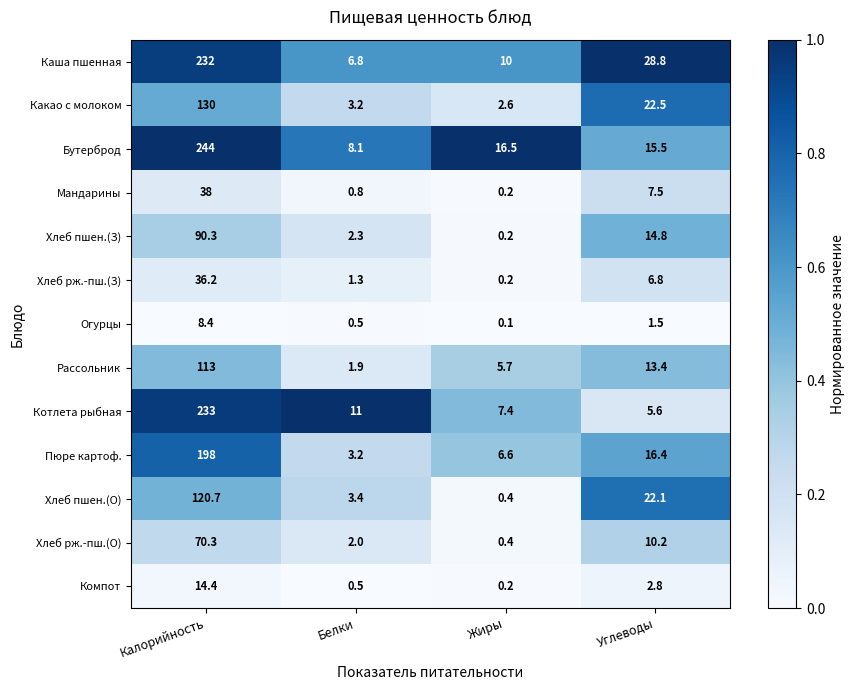

Rank the categories by Какао с молоком value from highest to lowest.

Калорийность, Углеводы, Белки, Жиры